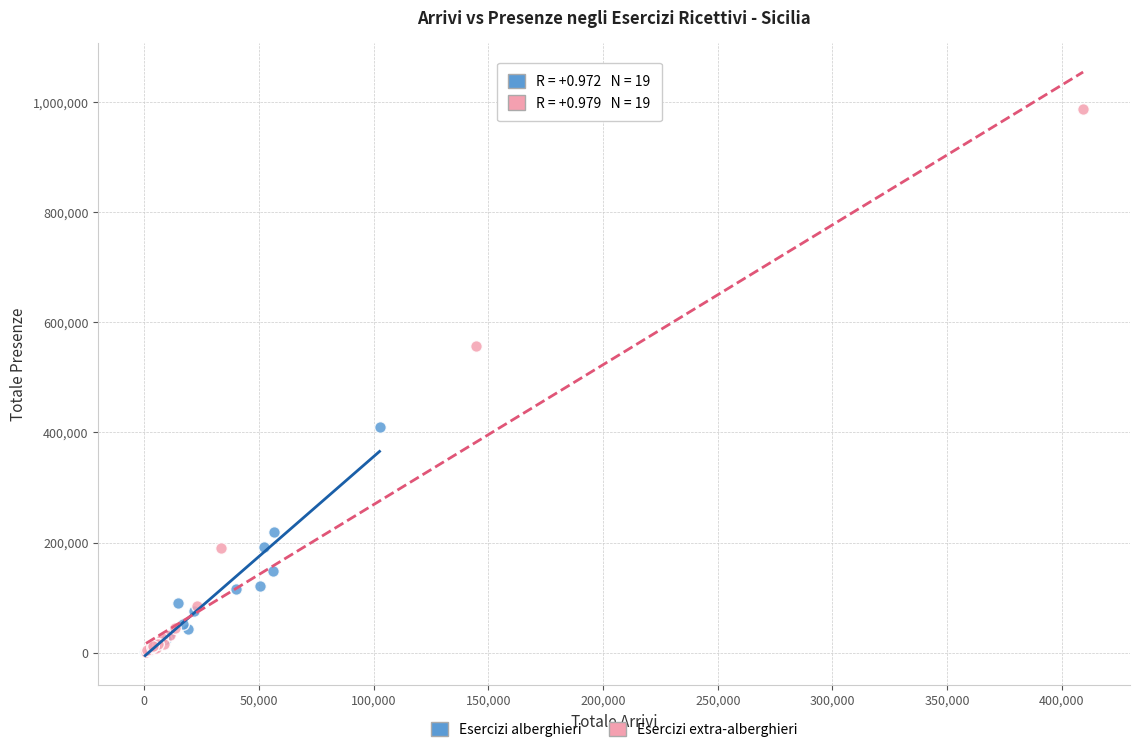

Which series has the largest Y range (max minus min)?

Esercizi extra-alberghieri